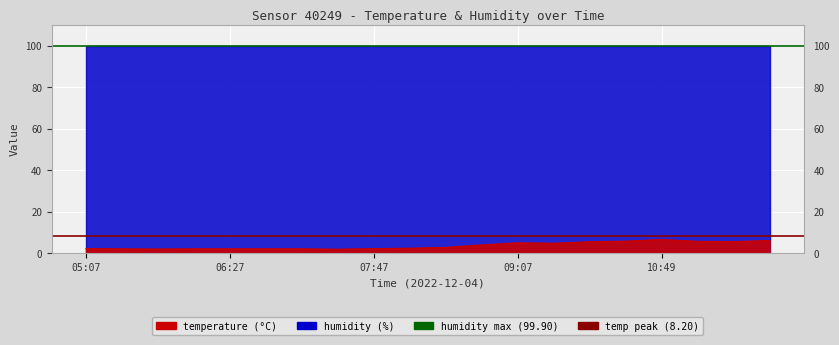

How many points are higher than both their immediate neighbors (excluding endpoints)?

2